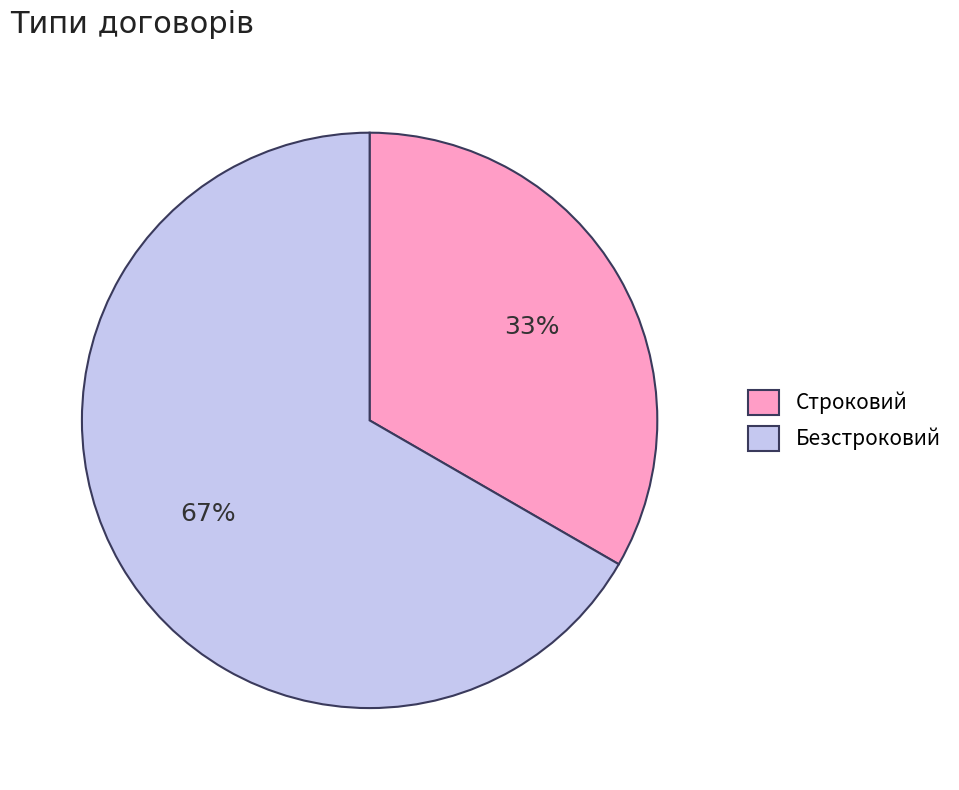

True or false: Безстроковий accounts for 81% of the total.

False